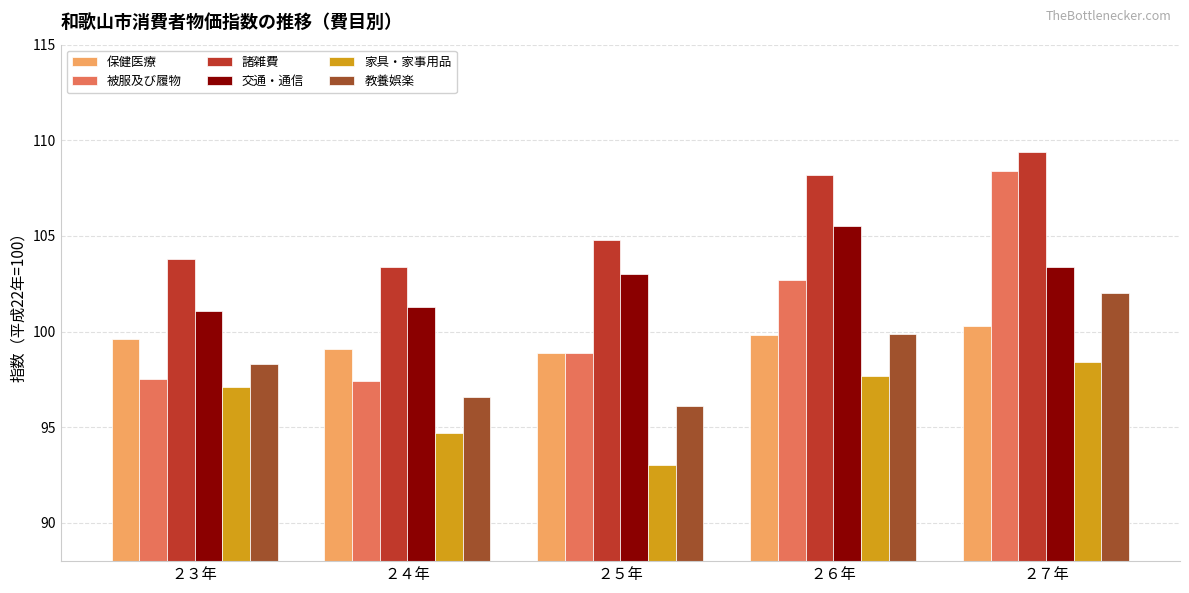

What is the spread (max minus min) of values at ２３年?

6.7